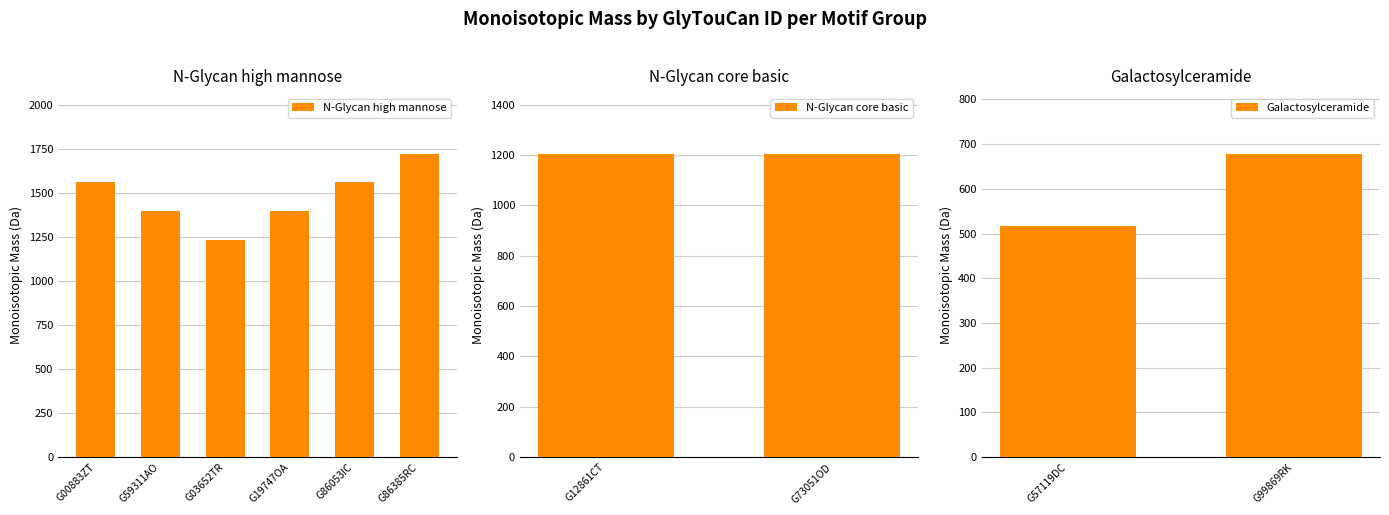

Are the bars grouped side by side (vs. stacked)?

No